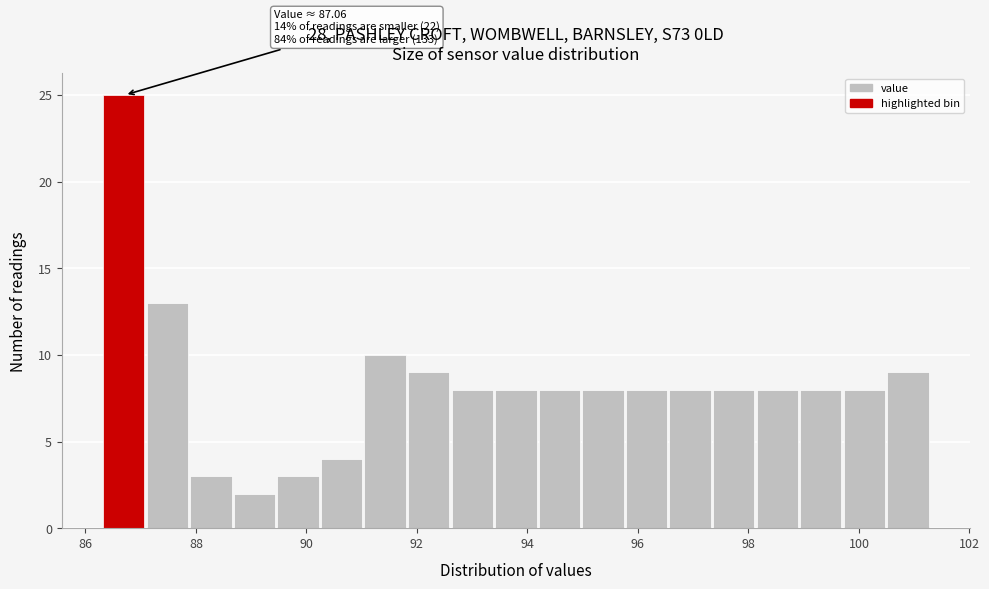

Read against the x-axis, roughly where is the centre of the tallest bar?

86.6